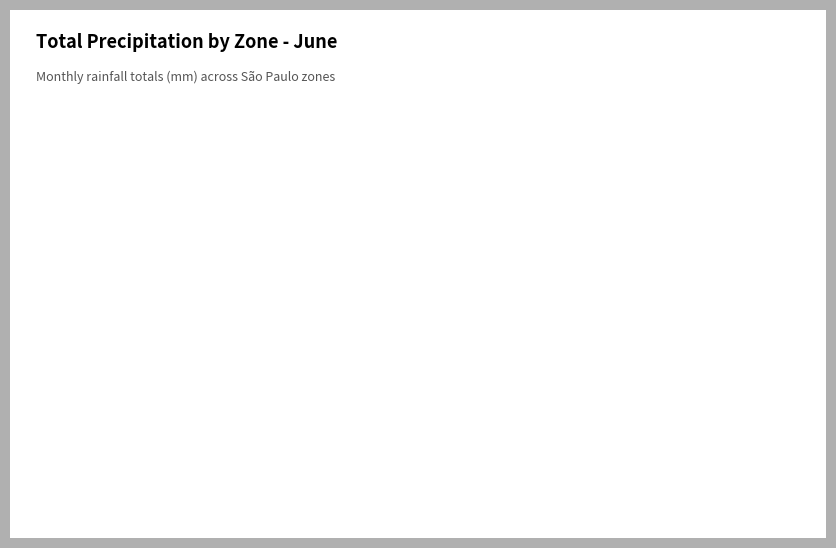

Approximately how many times larger is the value at ZO - Zona Oeste compared to ZS - Zona Sul?

0.8